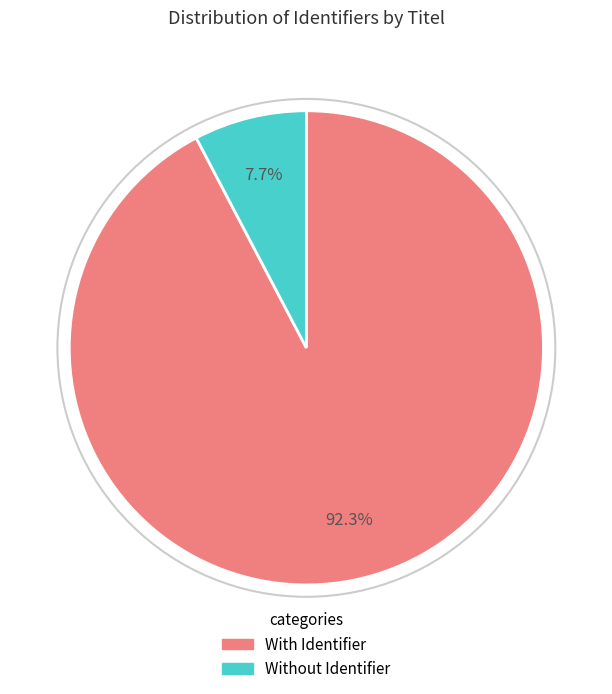

Is there any slice that represents more than half of the pie?

Yes